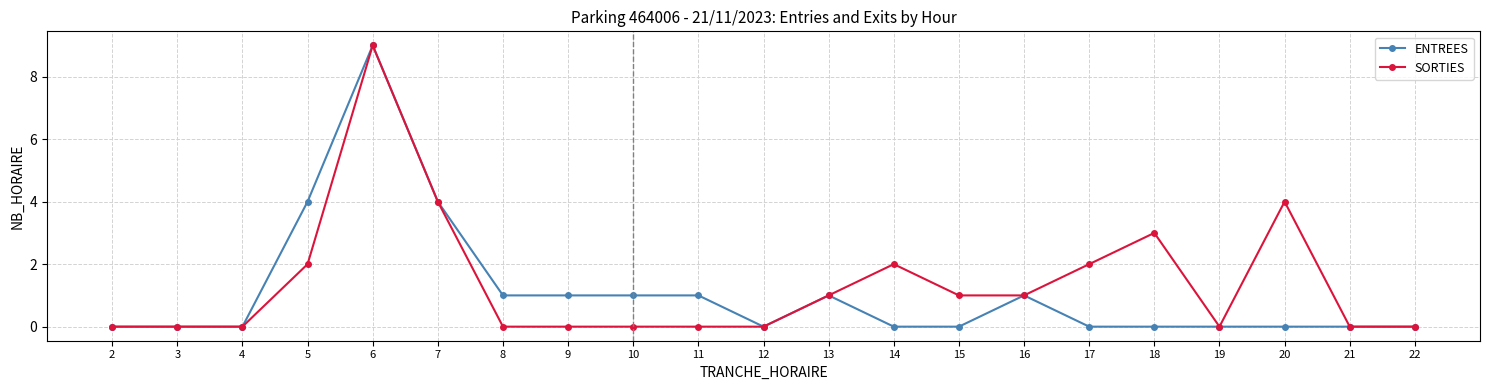

The value of ENTREES at 20 is 0. True or false?

True